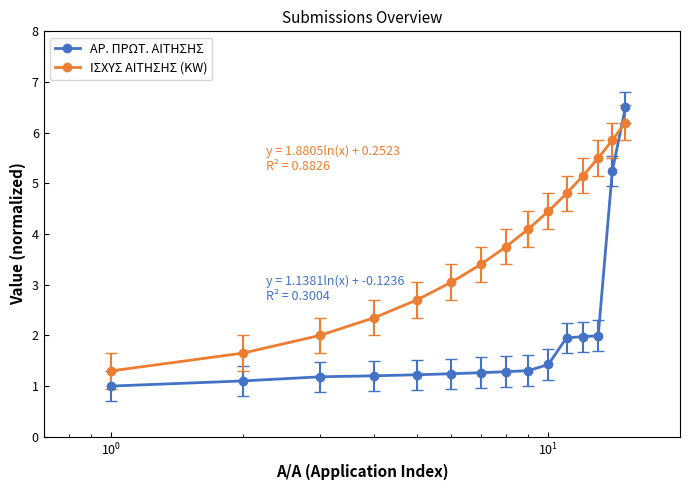

What is the difference between the maximum and minimum values in the ΑΡ. ΠΡΩΤ. ΑΙΤΗΣΗΣ series?

5.5